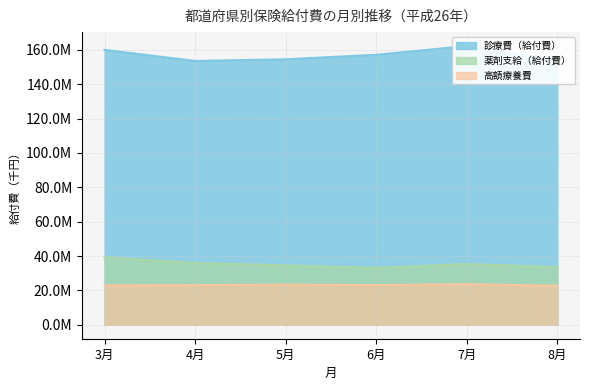

List the labels in order of 高額療養費 value, largest first.

7月, 5月, 6月, 4月, 3月, 8月